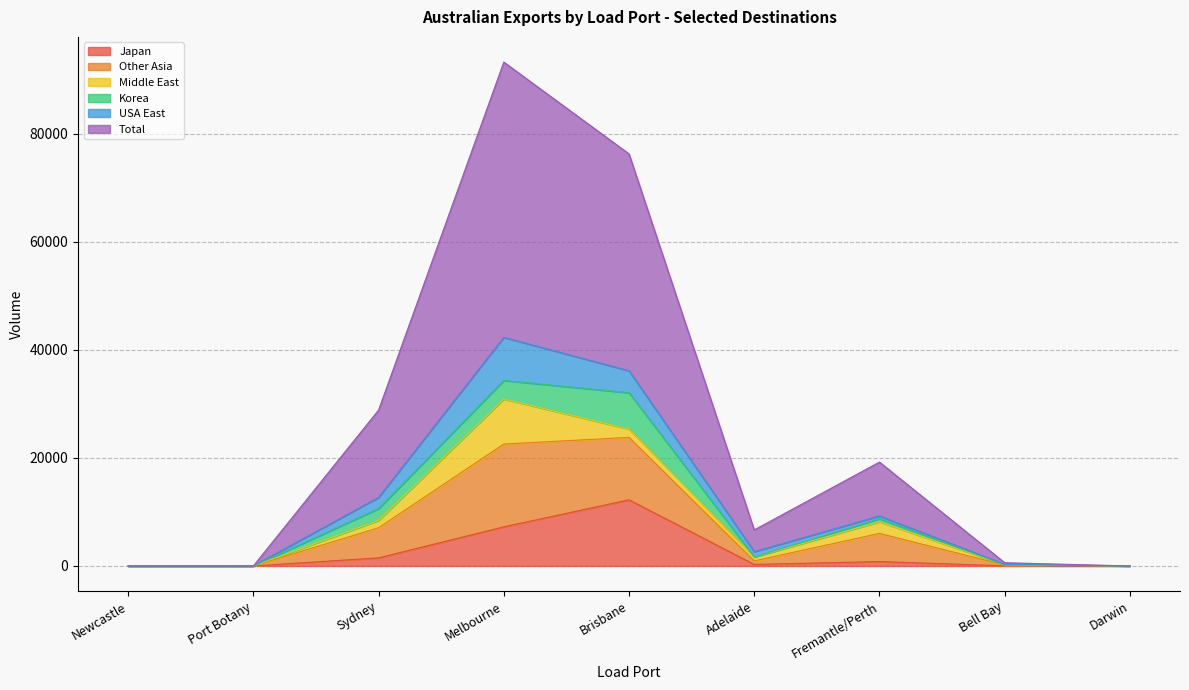

Between Sydney and Adelaide, which is larger?

Sydney